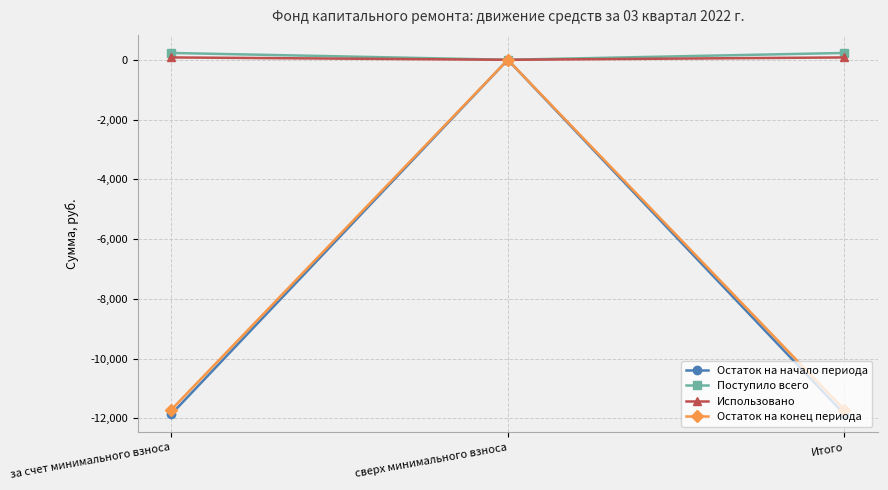

Between за счет минимального взноса and сверх минимального взноса, which series saw the biggest shift?

Остаток на начало периода